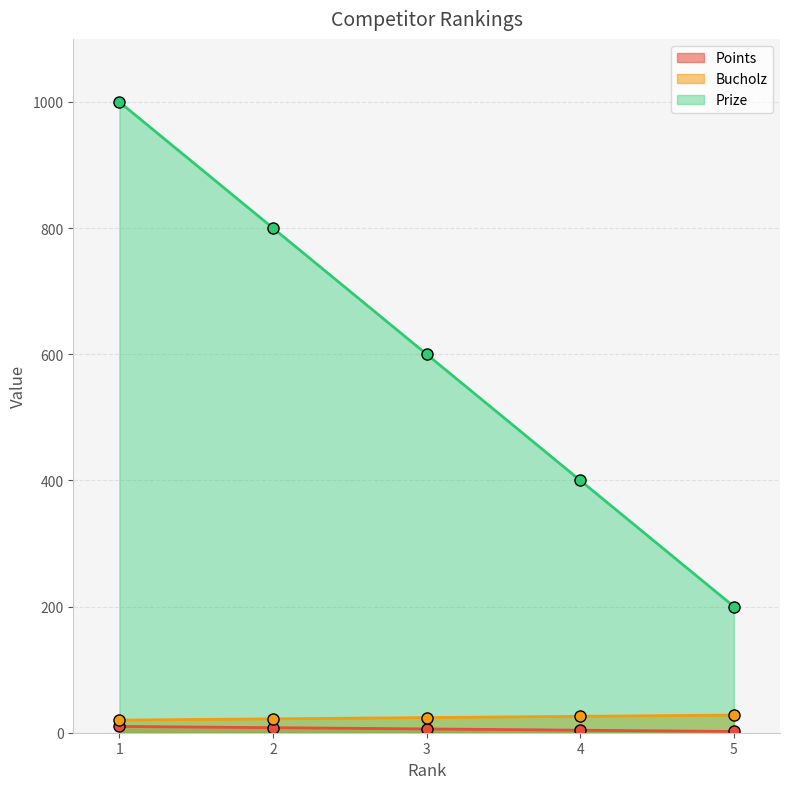

What is the spread (max minus min) of values at 1?

990